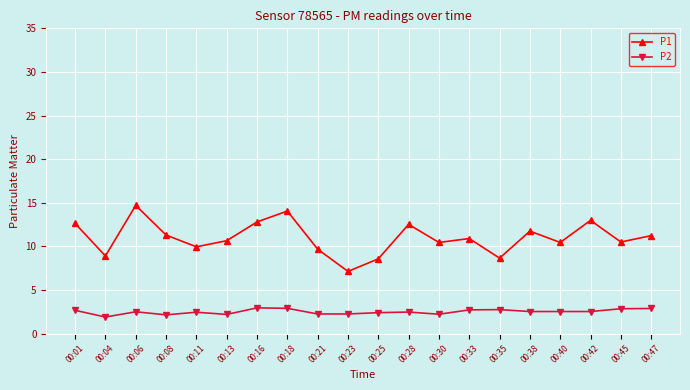

The P2 series shows 2.9 at 00:45. True or false?

True